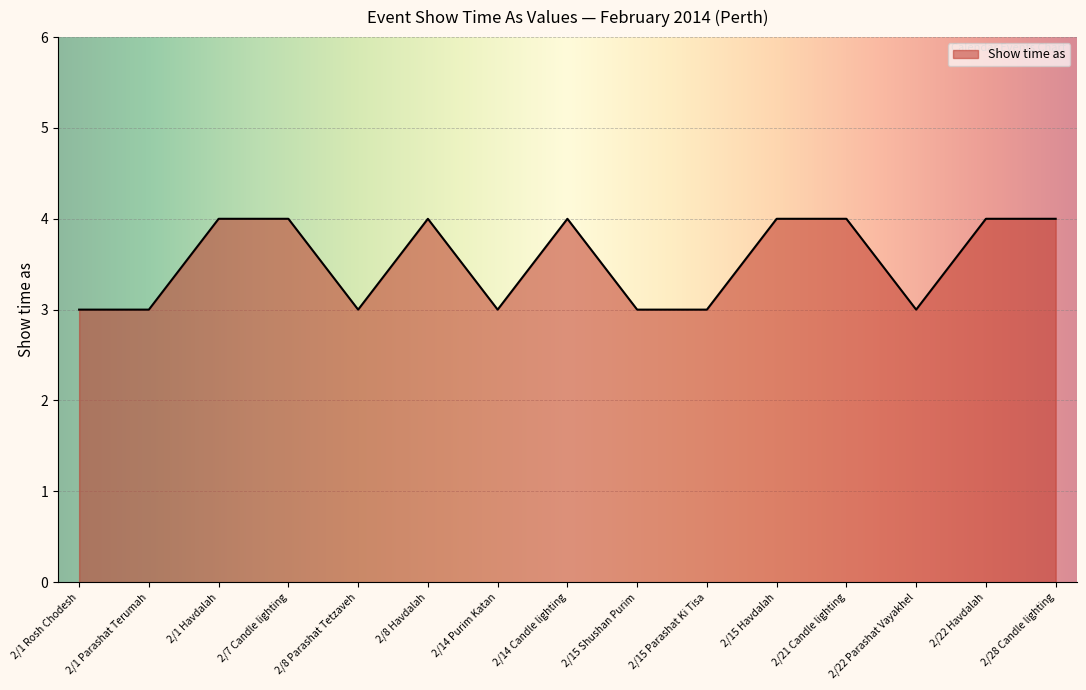

What is the ratio of the value at 2/21 Candle lighting to the value at 2/28 Candle lighting?

1.0